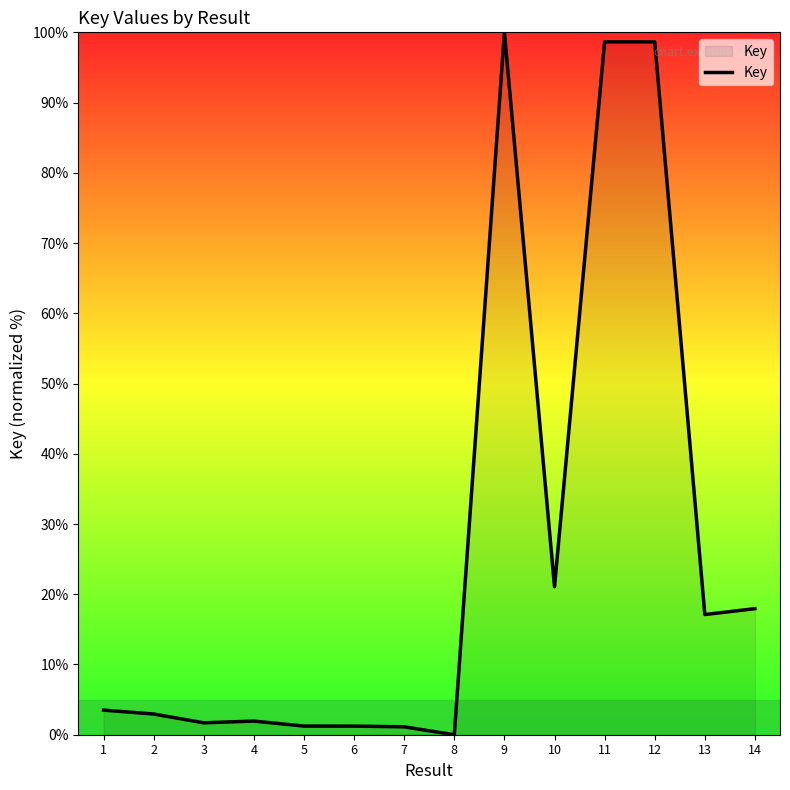

What is the sum of the values at 9 and 13?

117.1